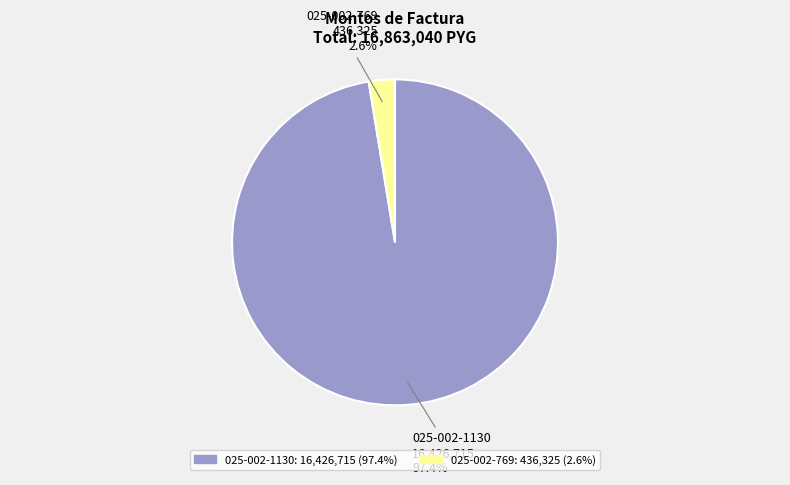

Is there any slice that represents more than half of the pie?

Yes